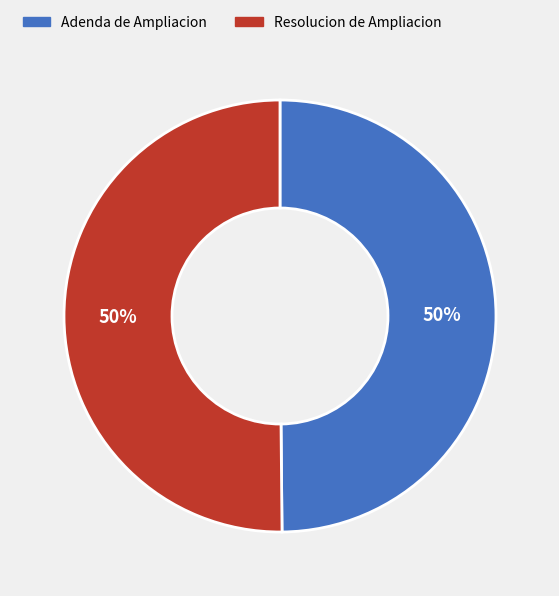

How many slices are in this pie chart?

2